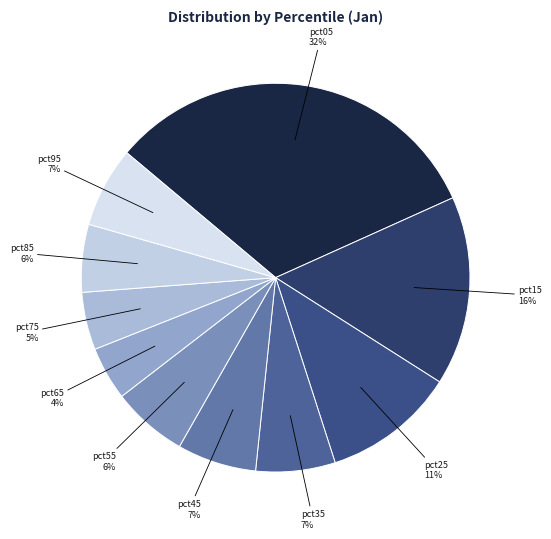

What is the largest slice in the pie chart?

pct05